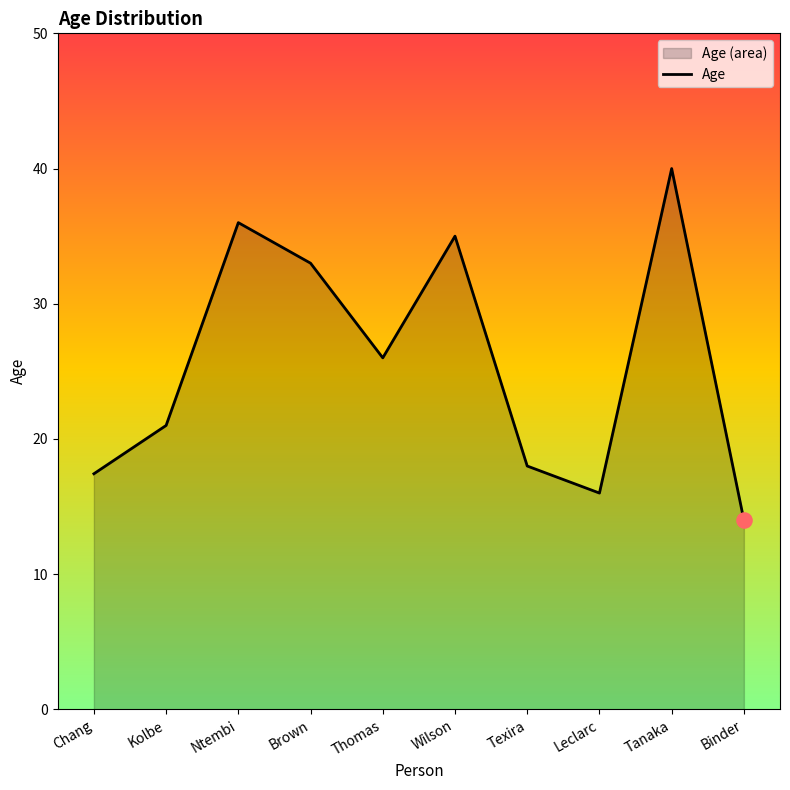

Between Texira and Brown, which is larger?

Brown